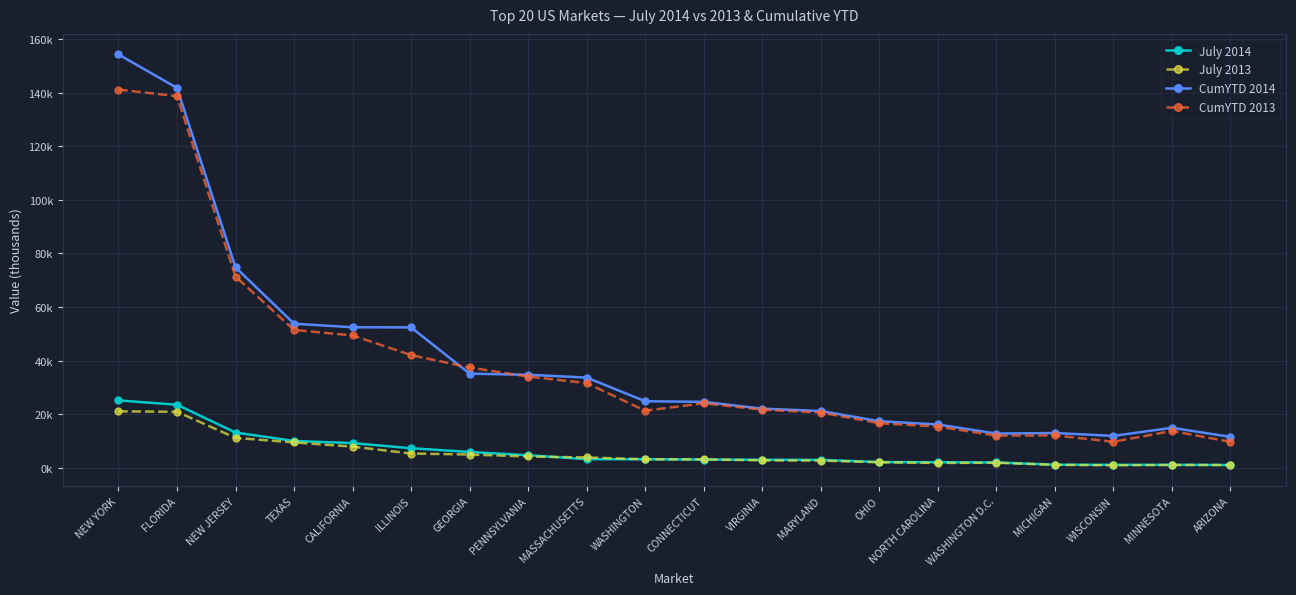

What are all the series names shown in the legend?

July 2014, July 2013, CumYTD 2014, CumYTD 2013